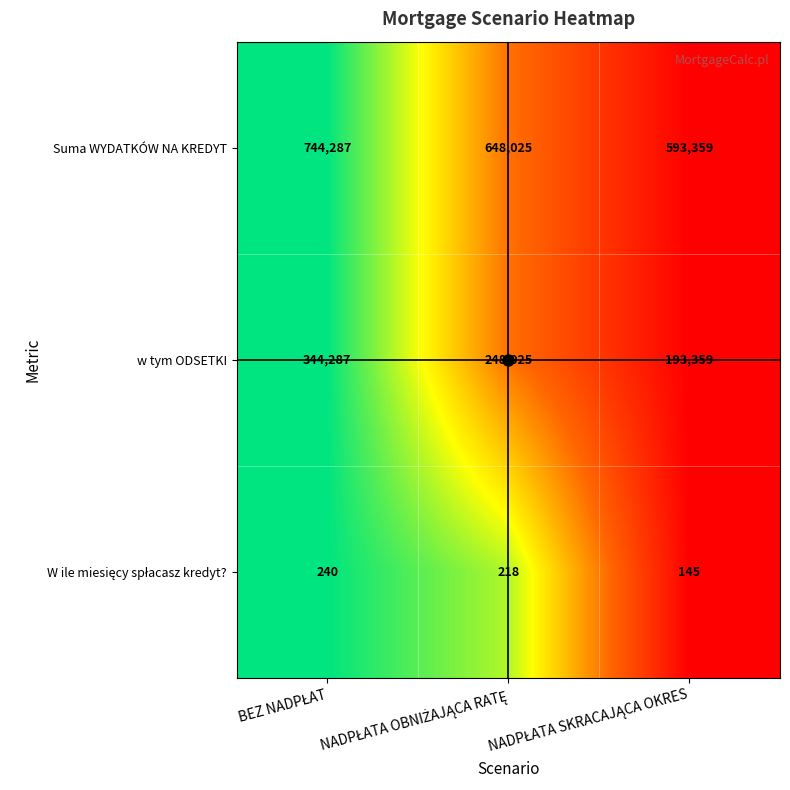

What is the average value of the w tym ODSETKI series?

261890